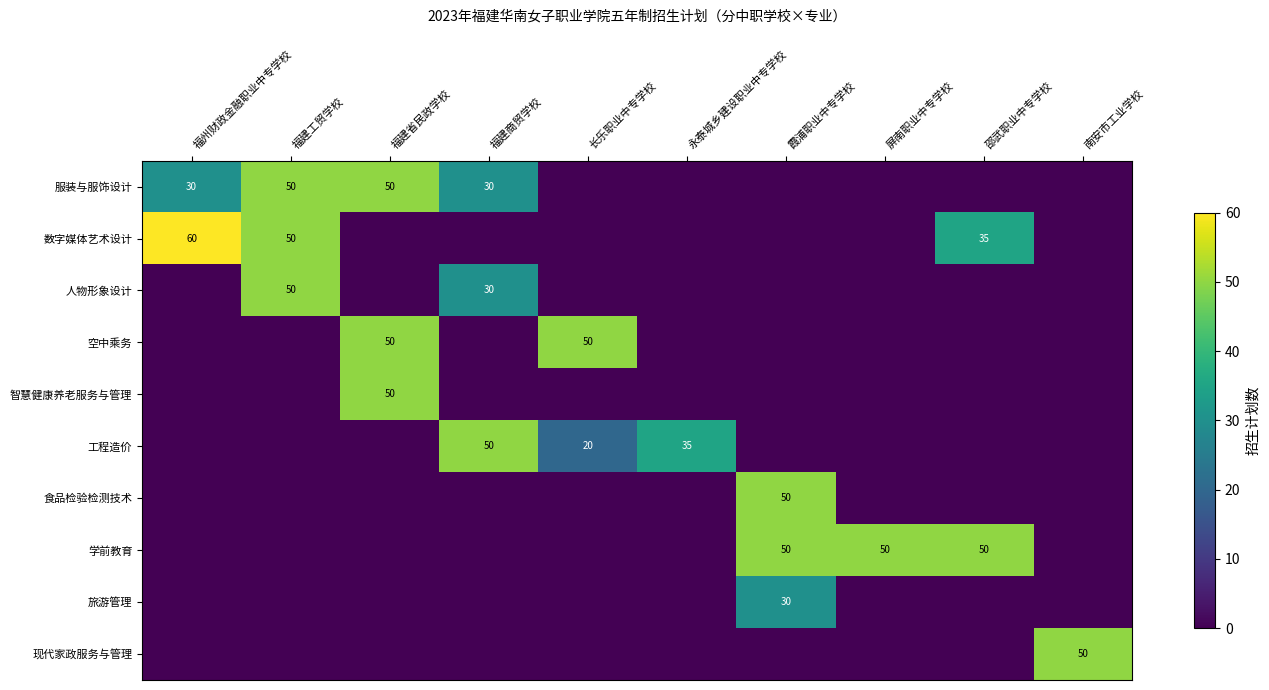

The 服装与服饰设计 series shows 50 at 福建工贸学校. True or false?

True